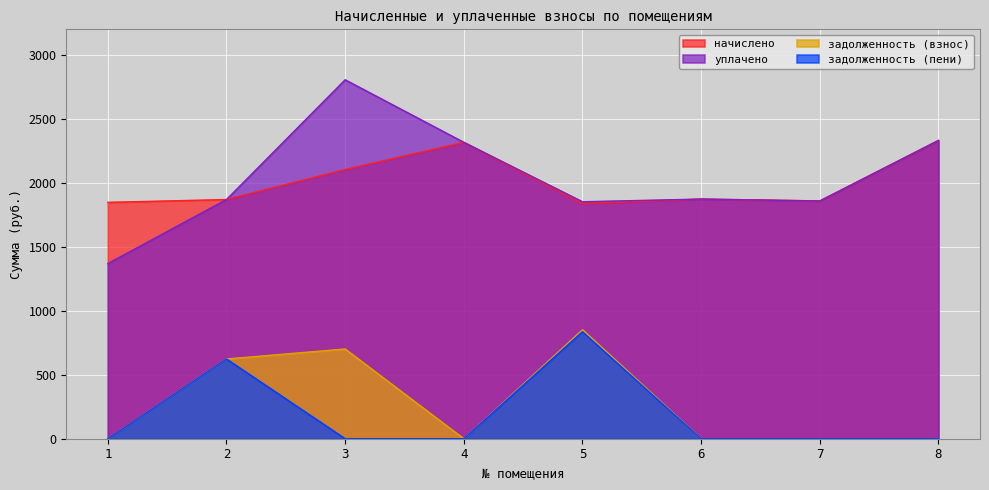

How many lines are shown in the chart?

4